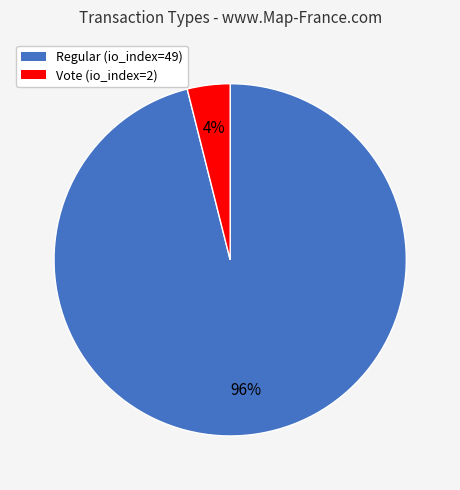

To the nearest percent, what is the difference between the largest and smallest slice percentages?

92%